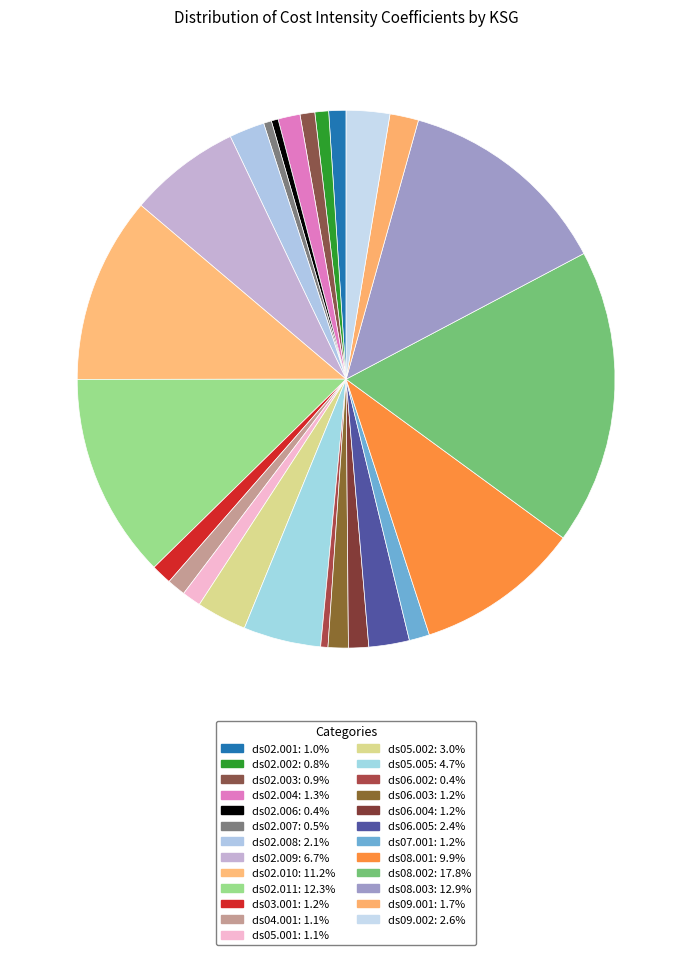

How many slices are in this pie chart?

25